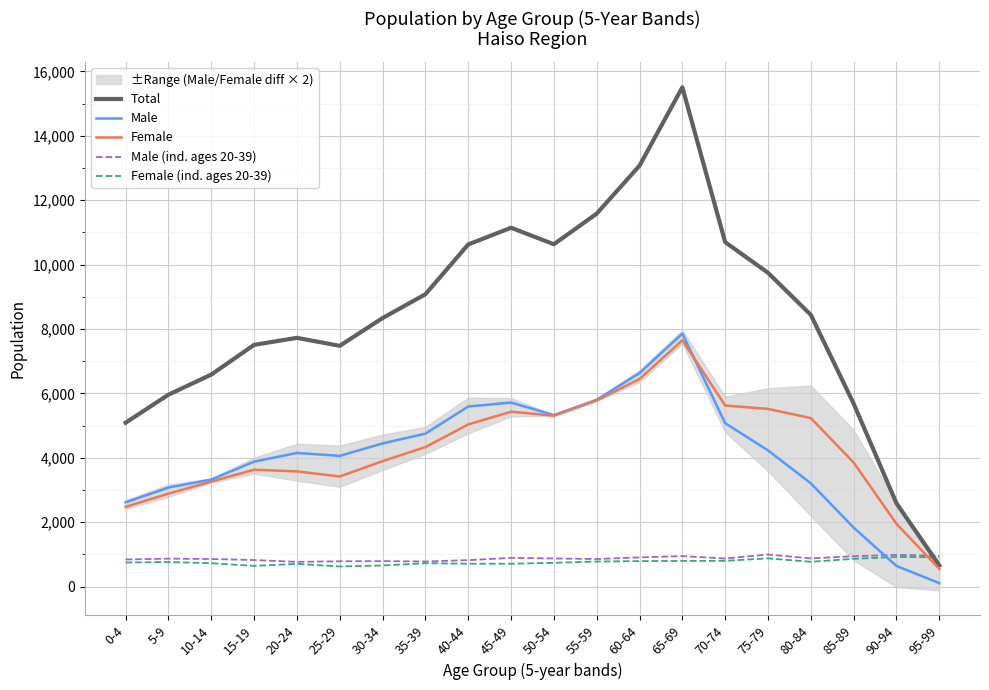

Reading right to left, list all the values displayed in this chart.

Total: 95-99=653	90-94=2586	85-89=5681	80-84=8439	75-79=9746	70-74=10697	65-69=15508	60-64=13074	55-59=11583	50-54=10633	45-49=11145	40-44=10626	35-39=9079	30-34=8339	25-29=7477	20-24=7725	15-19=7507	10-14=6583	5-9=5959	0-4=5088
Male: 95-99=105	90-94=639	85-89=1829	80-84=3207	75-79=4229	70-74=5074	65-69=7858	60-64=6630	55-59=5803	50-54=5326	45-49=5715	40-44=5591	35-39=4749	30-34=4445	25-29=4059	20-24=4149	15-19=3879	10-14=3323	5-9=3074	0-4=2615
Female: 95-99=548	90-94=1947	85-89=3852	80-84=5232	75-79=5517	70-74=5623	65-69=7650	60-64=6444	55-59=5780	50-54=5307	45-49=5430	40-44=5035	35-39=4330	30-34=3894	25-29=3418	20-24=3576	15-19=3628	10-14=3260	5-9=2885	0-4=2473
Male (ind. ages 20-39): 95-99=956	90-94=983	85-89=942	80-84=873	75-79=995	70-74=870	65-69=945	60-64=905	55-59=854	50-54=871	45-49=890	40-44=819	35-39=778	30-34=788	25-29=784	20-24=766	15-19=823	10-14=854	5-9=866	0-4=840
Female (ind. ages 20-39): 95-99=909	90-94=917	85-89=861	80-84=768	75-79=875	70-74=798	65-69=795	60-64=789	55-59=776	50-54=736	45-49=708	40-44=708	35-39=724	30-34=654	25-29=624	20-24=703	15-19=642	10-14=724	5-9=761	0-4=746